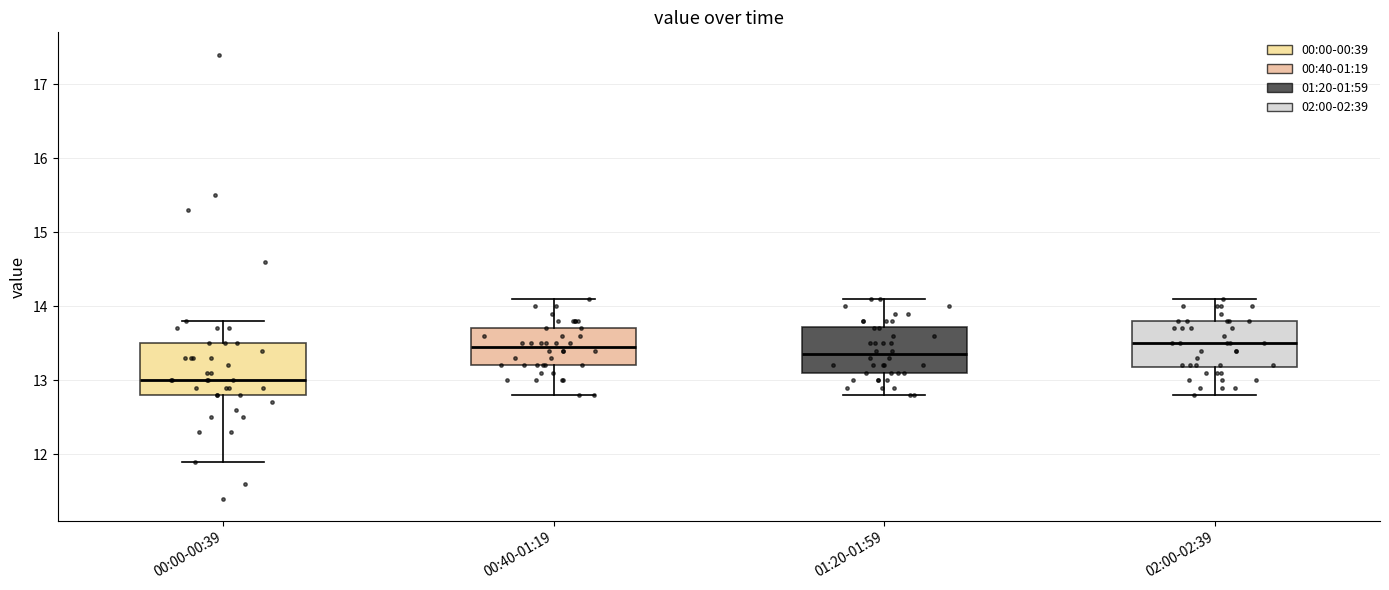

Reading left to right, read every box against the y-axis: the position of its median line, the range the box covers, and the ends of its whiskers. The values are not printed on the chart, so give them approximately, as read against the axis.

00:00-00:39: median 13.0, box 12.8 to 13.5, whiskers 11.9 to 13.8
00:40-01:19: median 13.5, box 13.2 to 13.7, whiskers 12.8 to 14.1
01:20-01:59: median 13.4, box 13.1 to 13.7, whiskers 12.8 to 14.1
02:00-02:39: median 13.5, box 13.2 to 13.8, whiskers 12.8 to 14.1